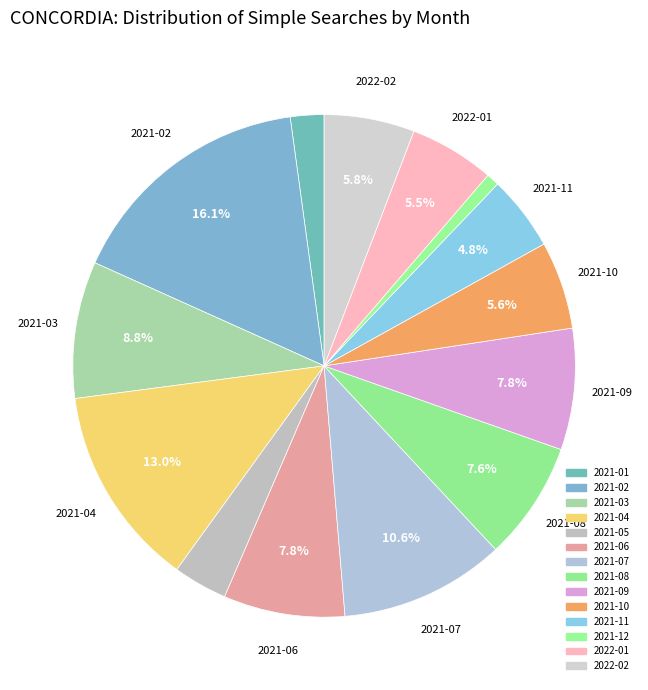

To the nearest percent, what is the difference between the largest and smallest slice percentages?

15%